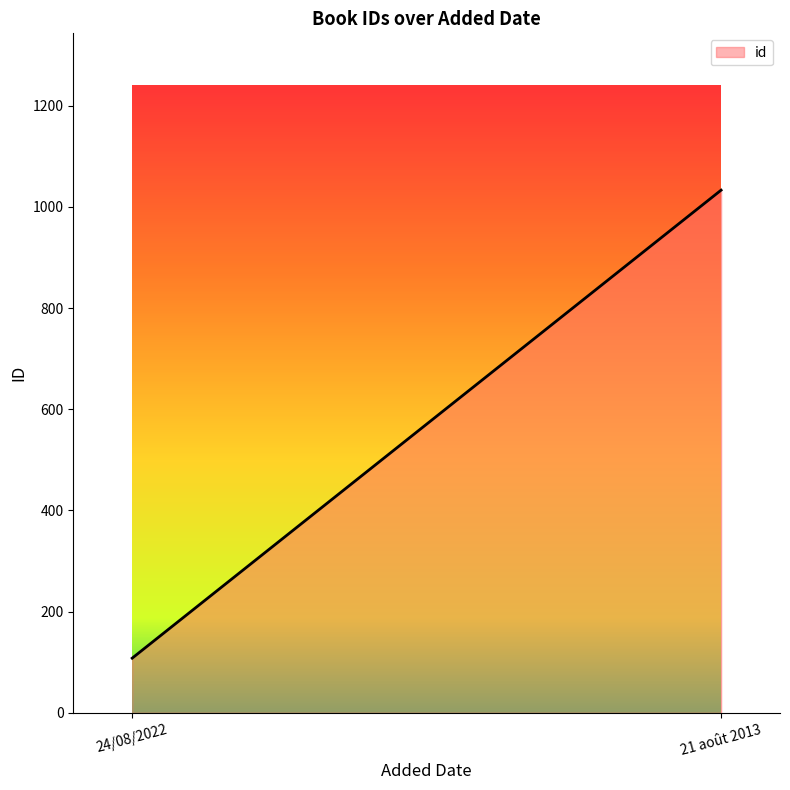

Count the number of categories in the chart.

2